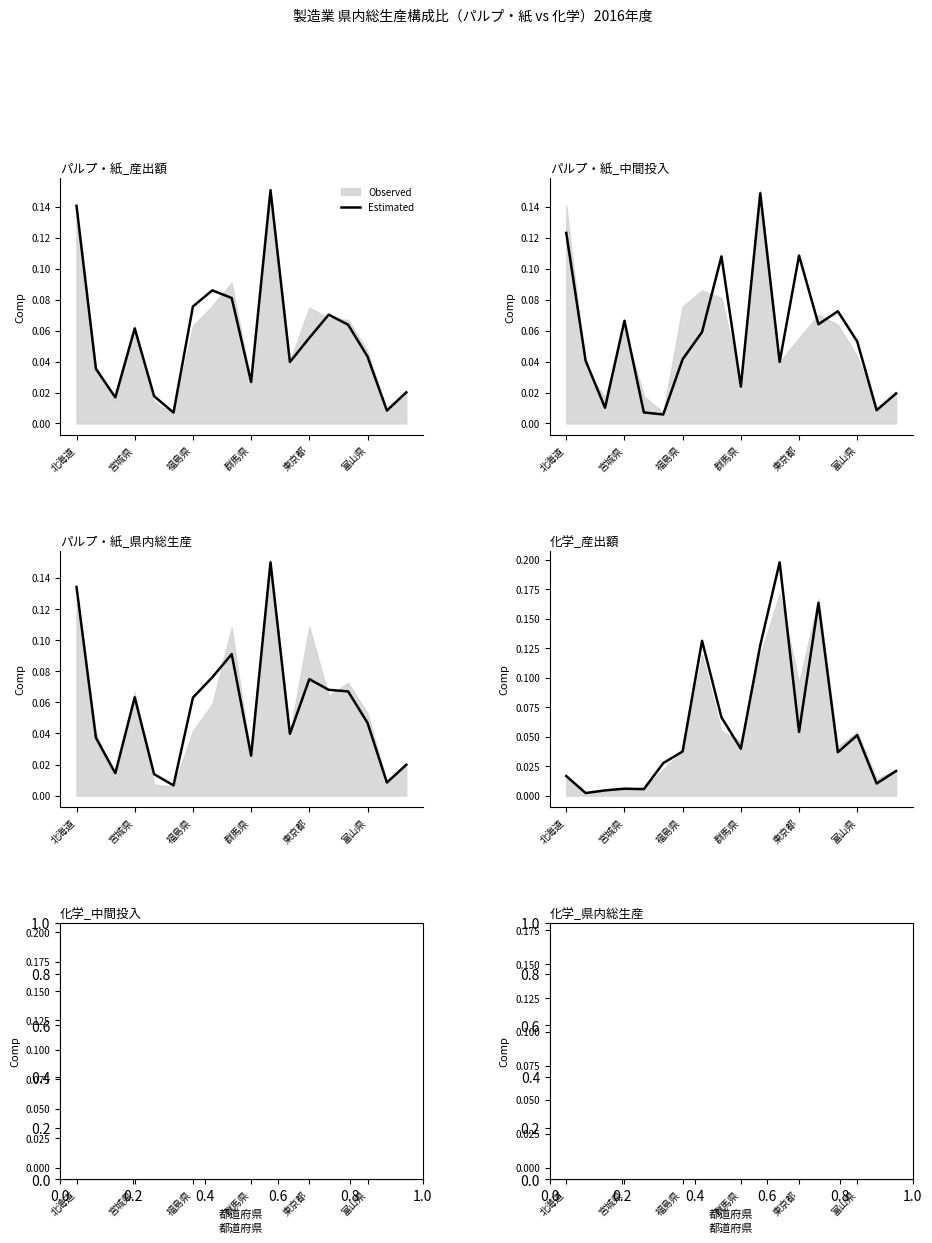

What is the value of the 13th point from the left?

0.1